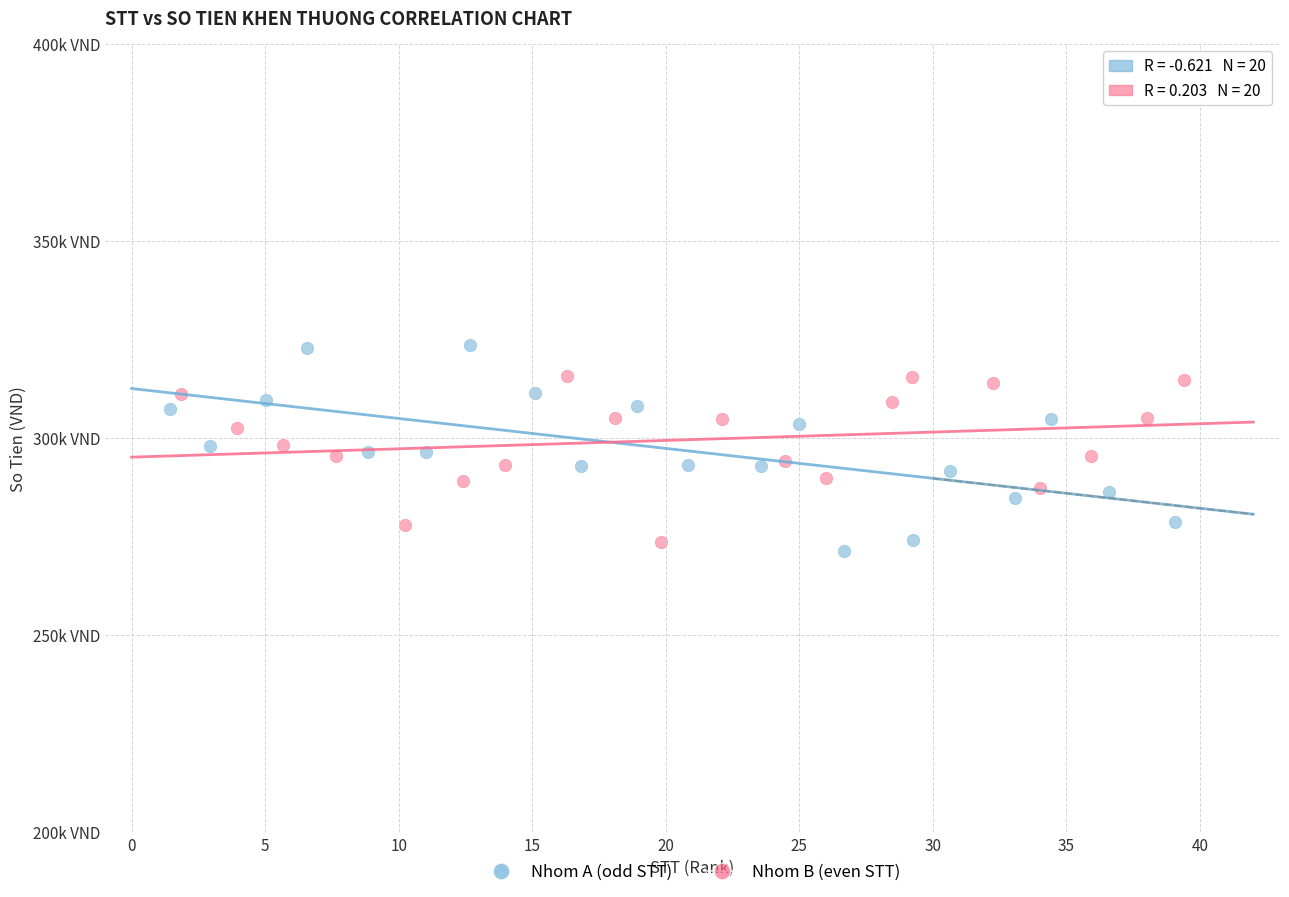

What are all the series names shown in the legend?

Nhom A (odd STT), Nhom B (even STT)